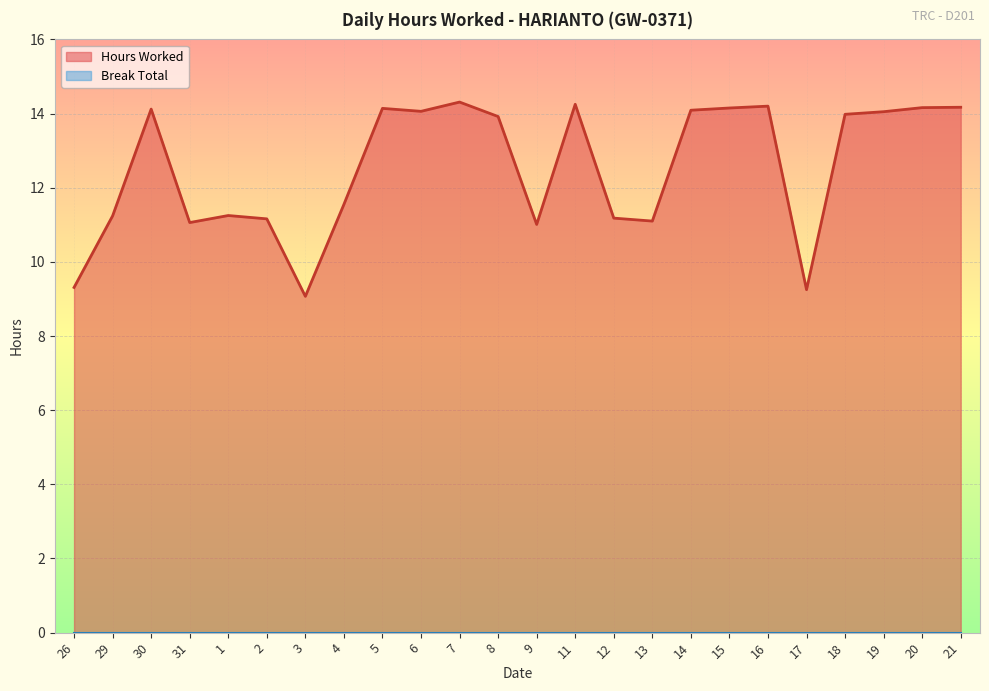

True or false: the data shows 14.3 at 7.

True